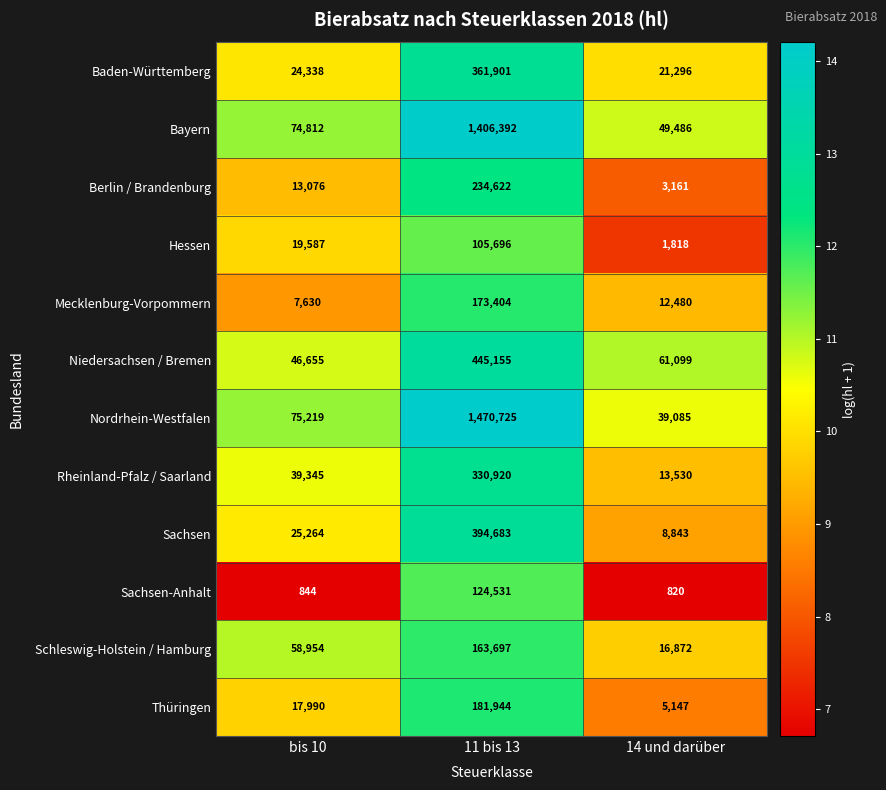

At which label is Baden-Württemberg closest to 191598?

bis 10